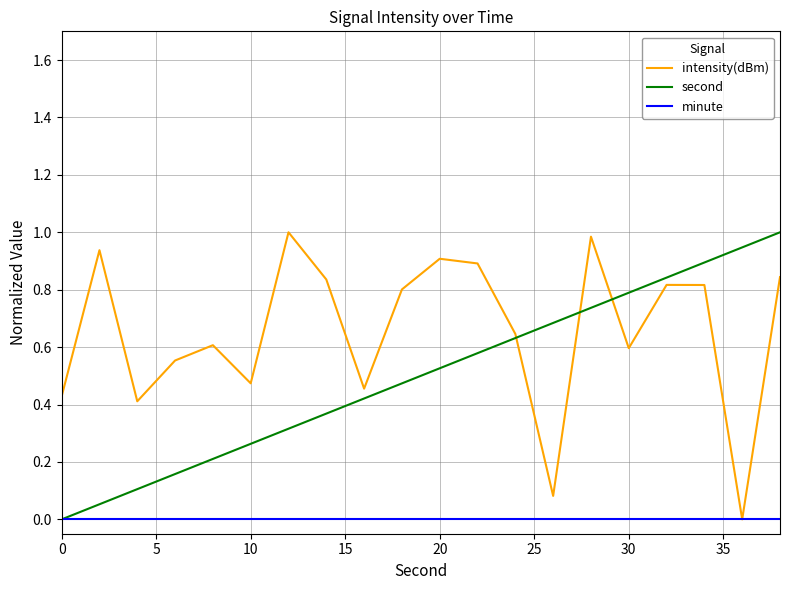

Rank the series by their average value, from lowest to highest.

minute, second, intensity(dBm)